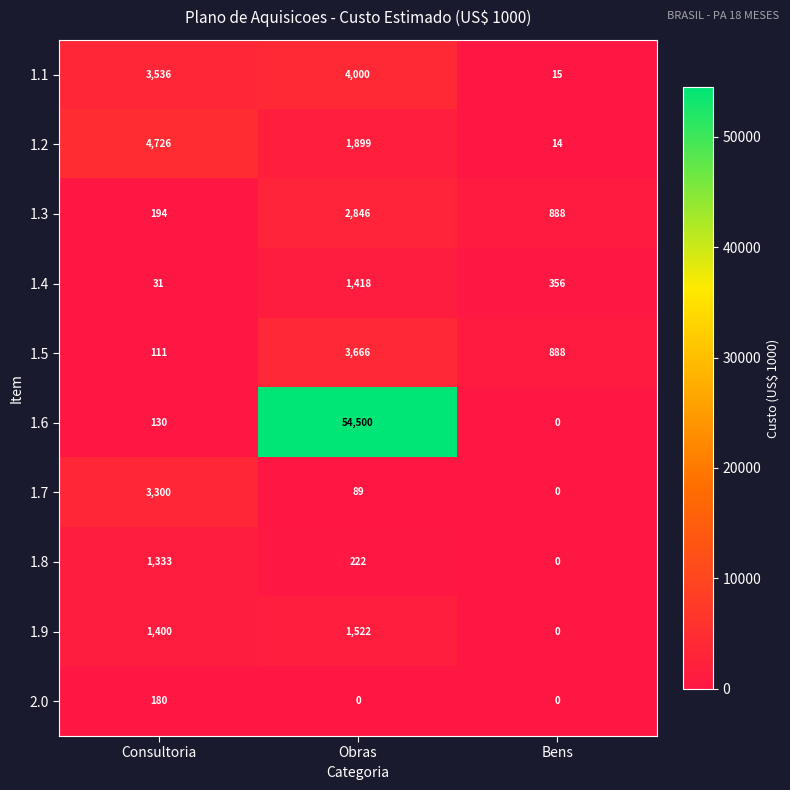

Which series changed the most between Consultoria and Bens?

1.2